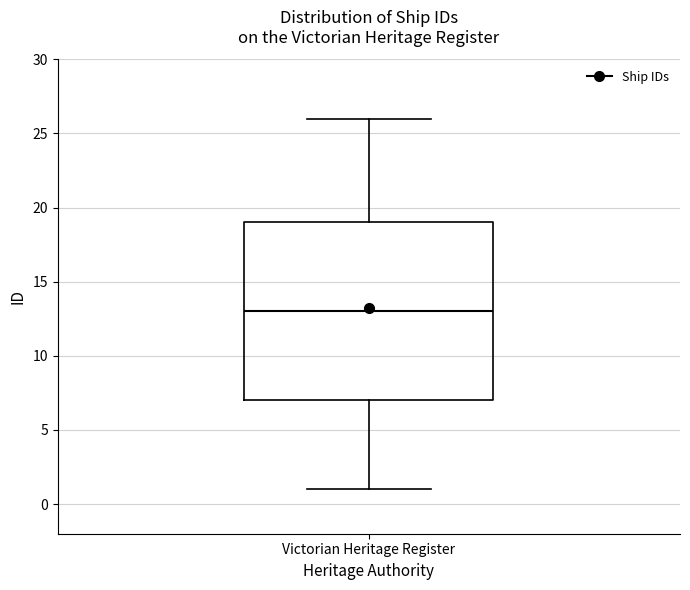

Read this box plot against the y-axis: the position of the median line, the range covered by the box, and the ends of both whiskers. The values are not printed on the chart, so give them approximately, as read against the axis.

median 13, box 7 to 19, whiskers 1 to 26